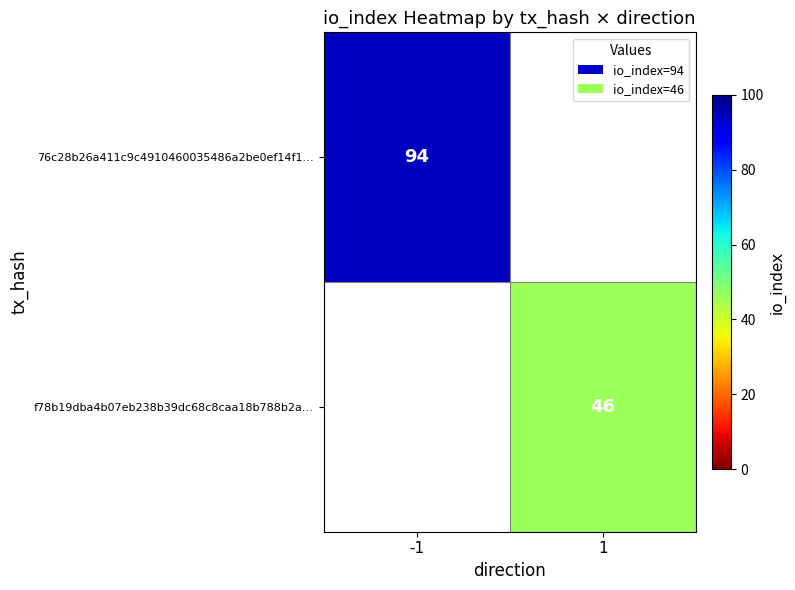

Is it true that f78b19dba4b07eb238b39dc68c8caa18b788b2a… equals 73 at 1?

False